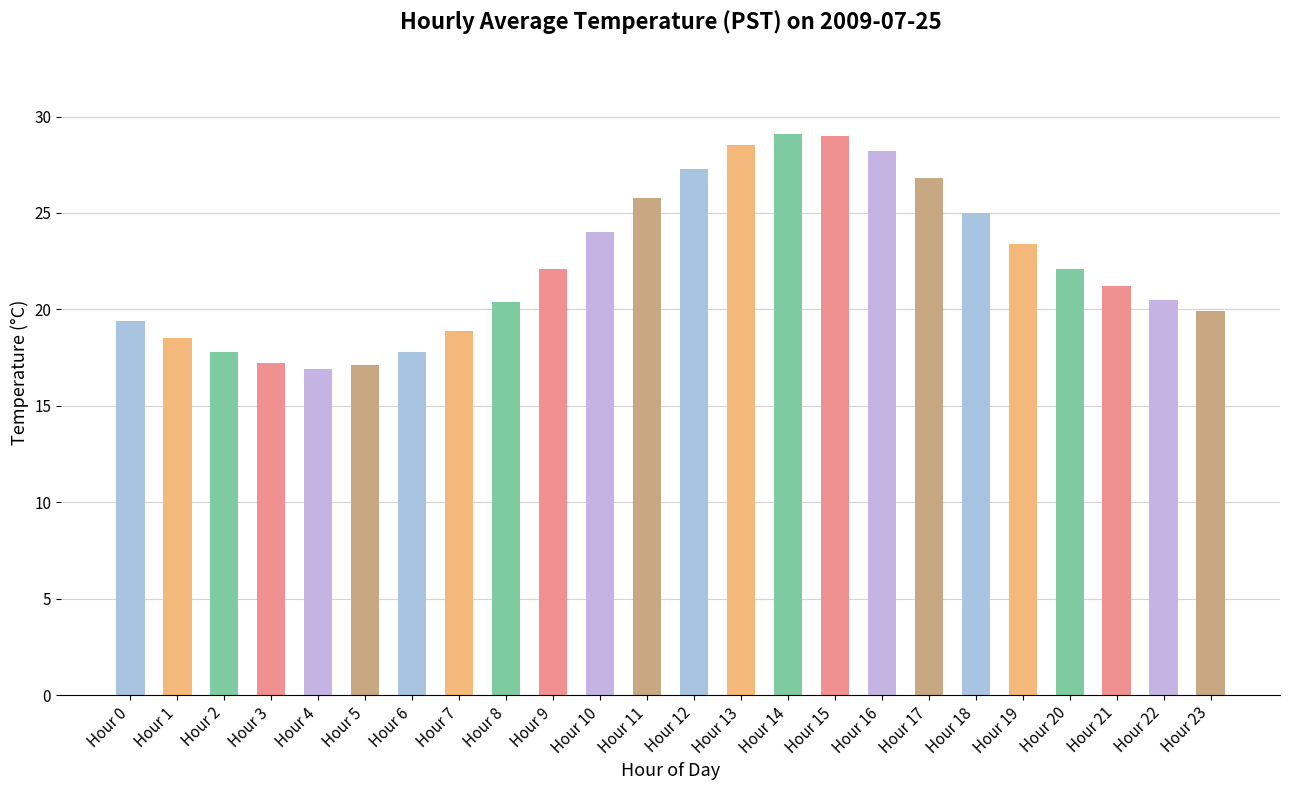

What is the value of the 1st bar from the left?

19.4